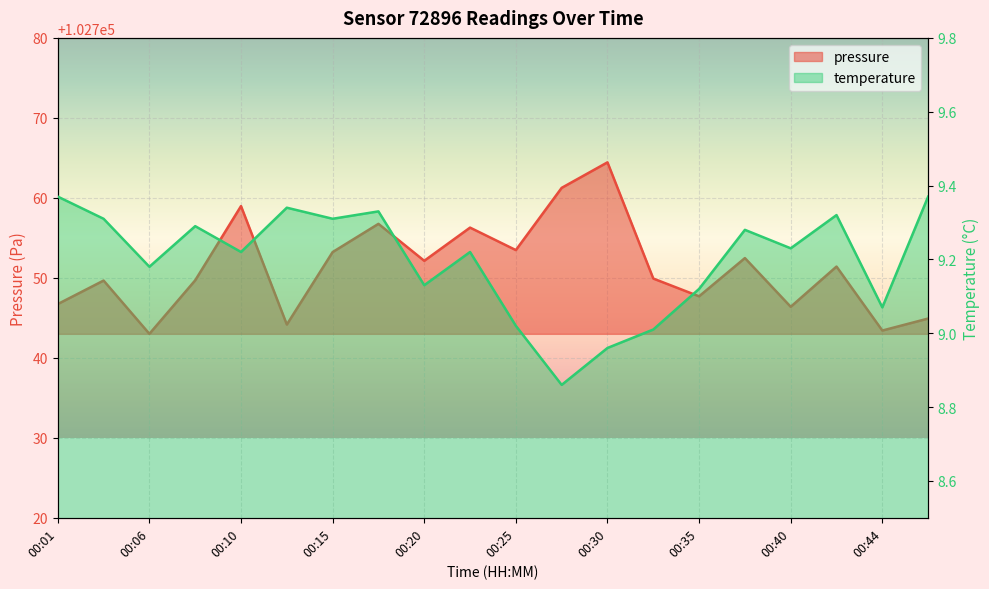

Where is pressure nearest to the value 102753?

00:15